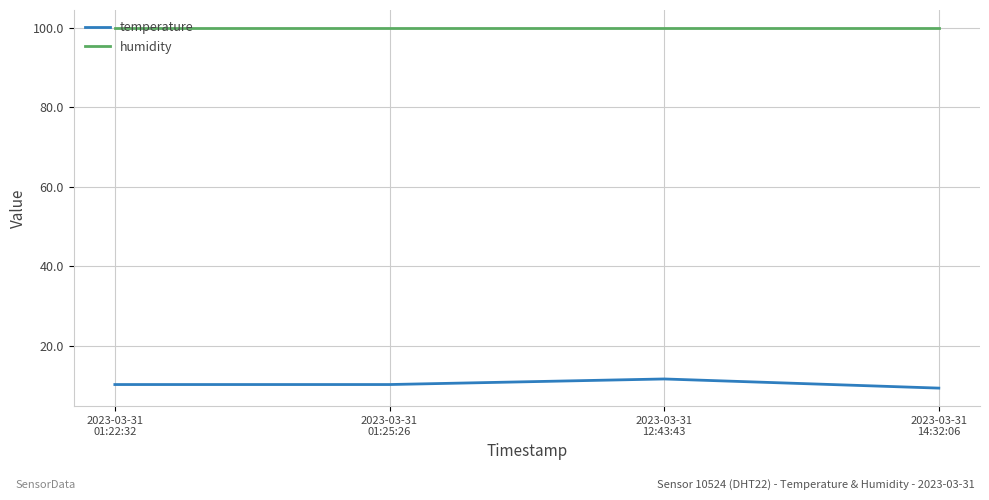

What is the maximum value shown in the chart?

99.9